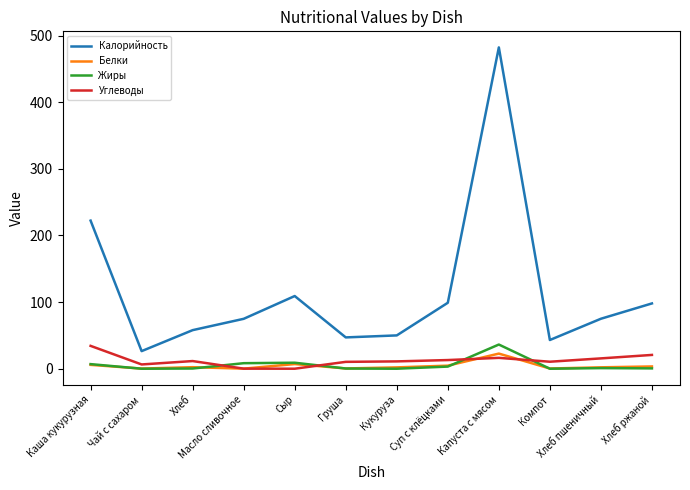

Is it true that Калорийность equals 222.3 at Каша кукурузная?

True